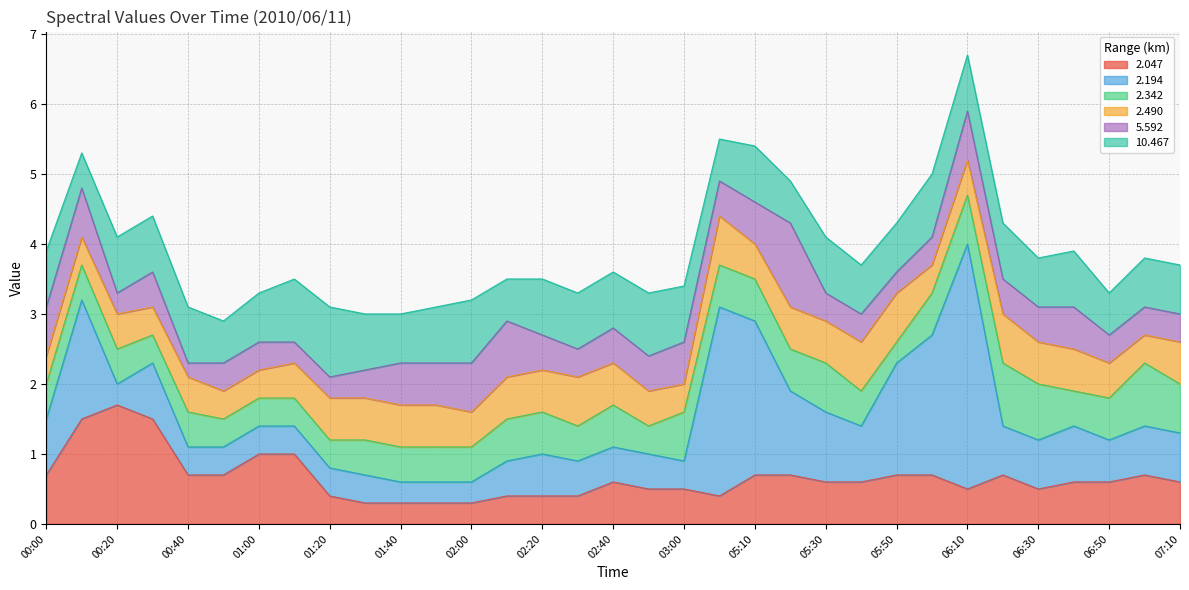

Is it true that 2.342 equals 0.9 at 07:00?

True